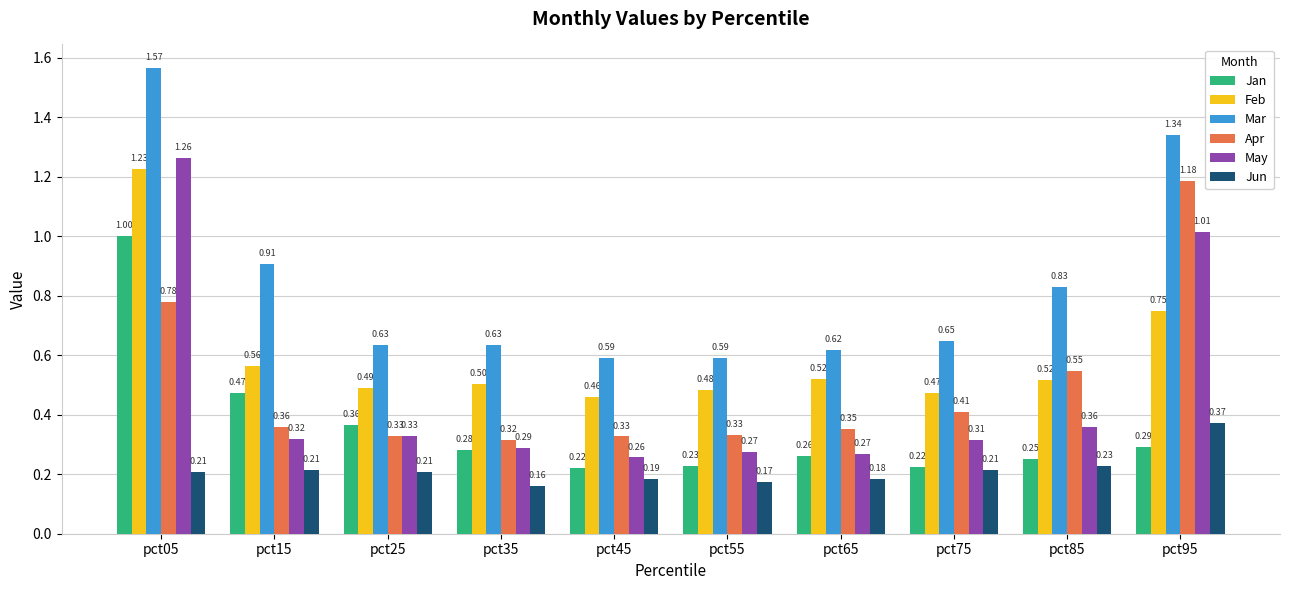

At which label does Feb reach its peak?

pct05